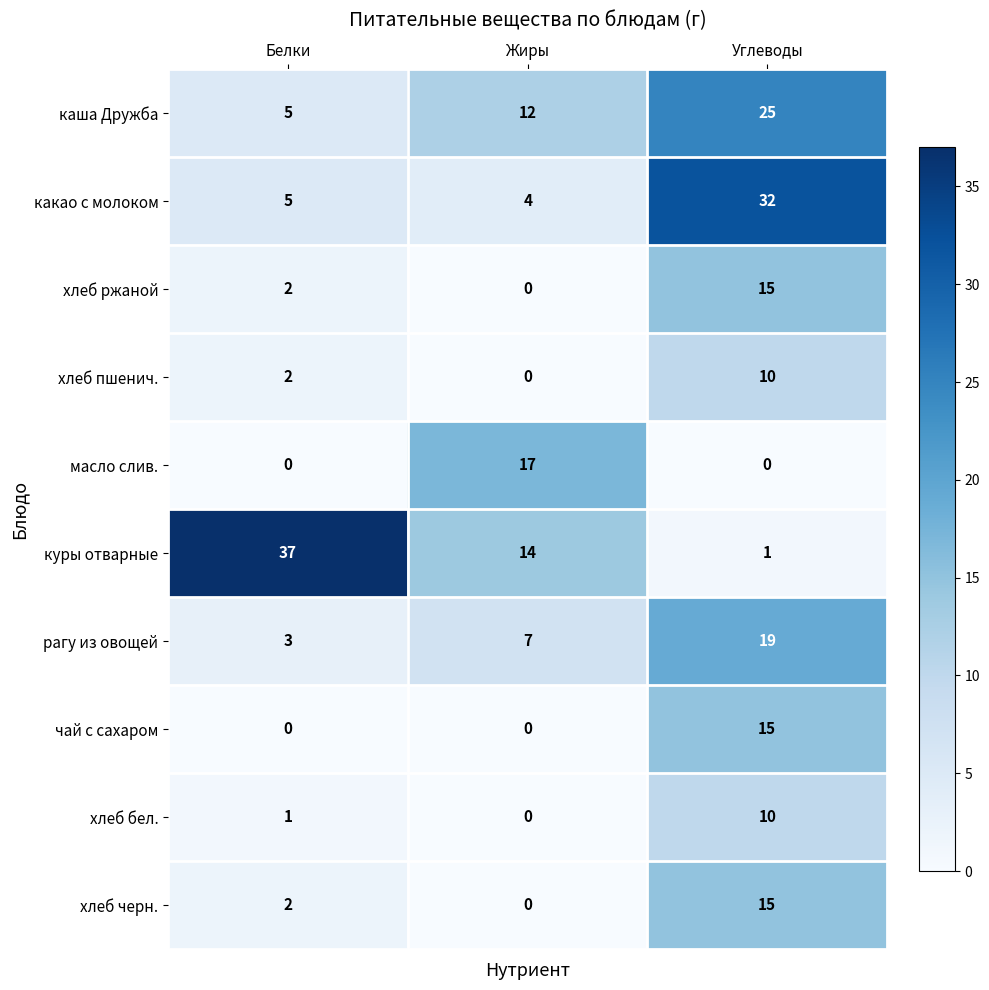

How many чай с сахаром values are between 0 and 15?

3